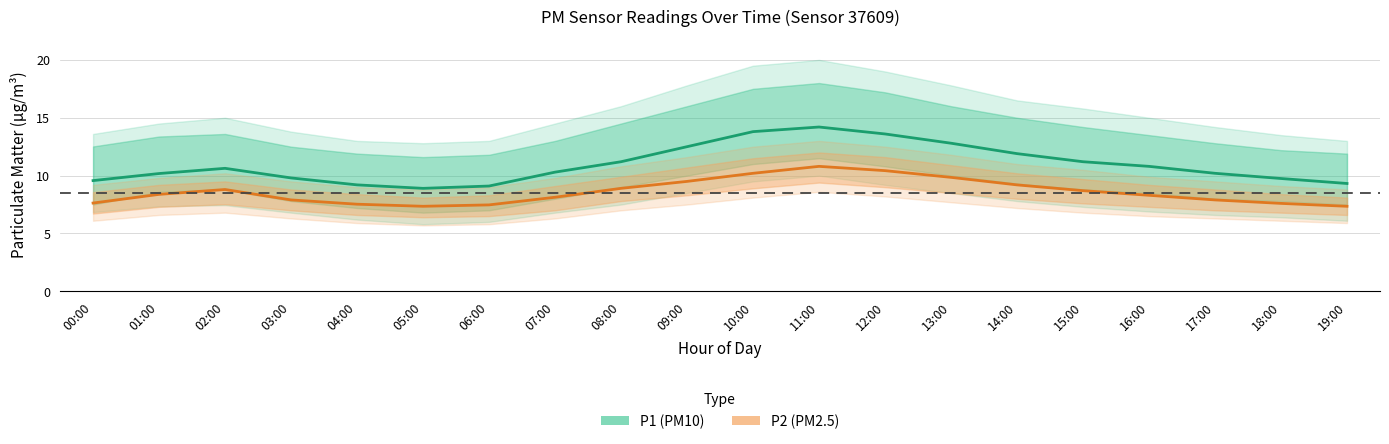

True or false: P2 and P1 cross at least once.

False